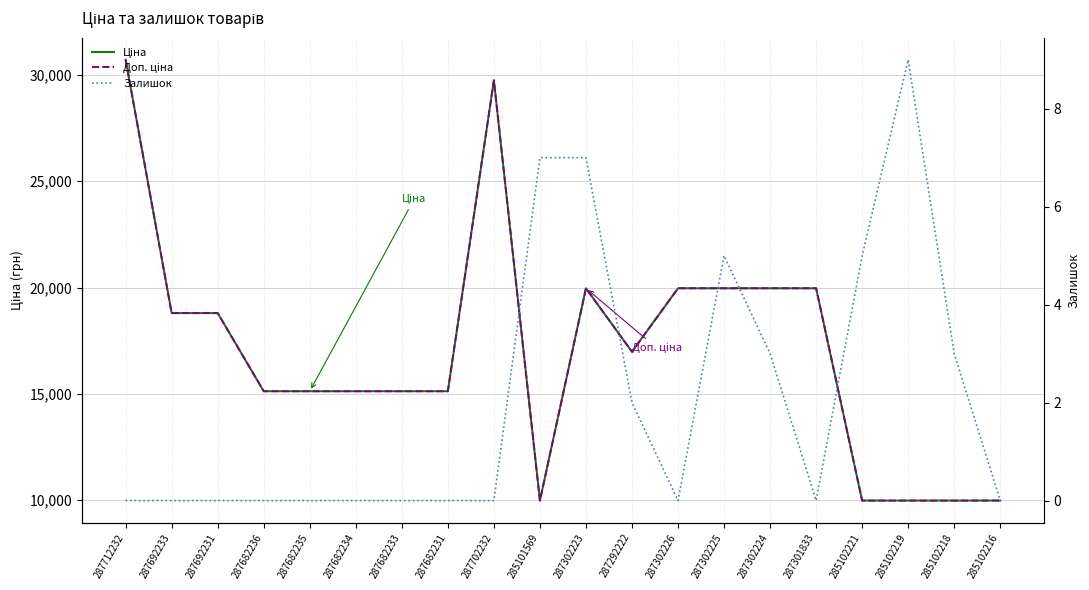

Reading right to left, what are all the values shown in this chart?

Ціна: 9975.0	9975.0	9975.0	9975.0	19964.2	19964.2	19964.2	19964.2	16976.3	19964.2	9975.0	29747.2	15120.0	15120.0	15120.0	15120.0	15120.0	18796.8	18796.8	30717.1
Доп. ціна: 9975.0	9975.0	9975.0	9975.0	19964.2	19964.2	19964.2	19964.2	16976.3	19964.2	9975.0	29747.2	15120.0	15120.0	15120.0	15120.0	15120.0	18796.8	18796.8	30717.1
Залишок: 0.0	3.0	9.0	5.0	0.0	3.0	5.0	0.0	2.0	7.0	7.0	0.0	0.0	0.0	0.0	0.0	0.0	0.0	0.0	0.0